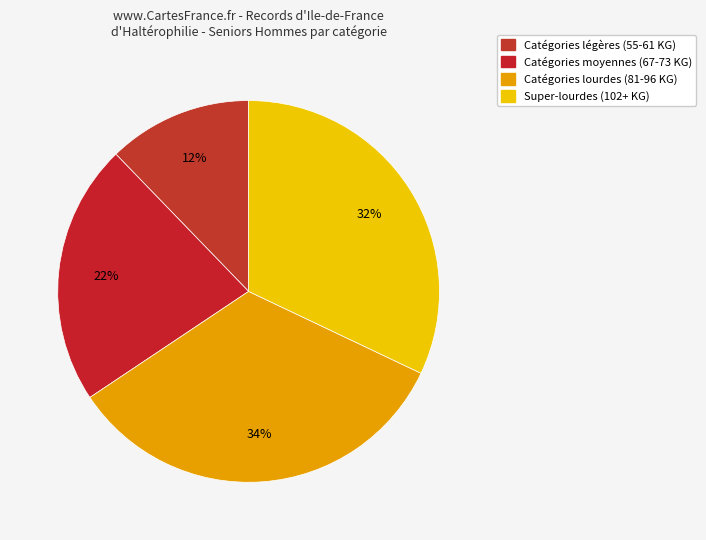

How many segments does this pie chart have?

4